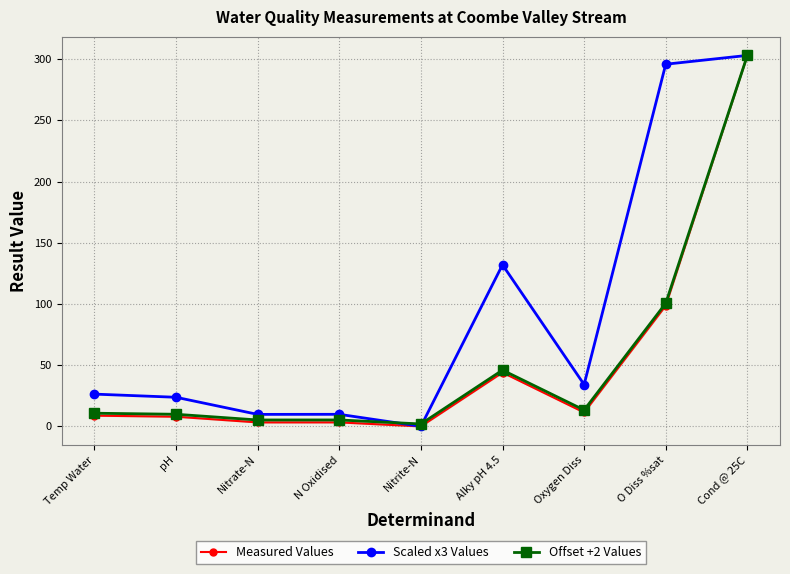

Reading left to right, what are all the values shown in this chart?

Measured Values: Temp Water=8.8	pH=7.9	Nitrate-N=3.3	N Oxidised=3.3	Nitrite-N=0.0	Alky pH 4.5=44.0	Oxygen Diss=11.4	O Diss %sat=98.6	Cond @ 25C=303.0
Scaled x3 Values: Temp Water=26.4	pH=23.8	Nitrate-N=9.8	N Oxidised=9.9	Nitrite-N=0.1	Alky pH 4.5=132.0	Oxygen Diss=34.2	O Diss %sat=295.8	Cond @ 25C=303.0
Offset +2 Values: Temp Water=10.8	pH=9.9	Nitrate-N=5.3	N Oxidised=5.3	Nitrite-N=2.0	Alky pH 4.5=46.0	Oxygen Diss=13.4	O Diss %sat=100.6	Cond @ 25C=303.0